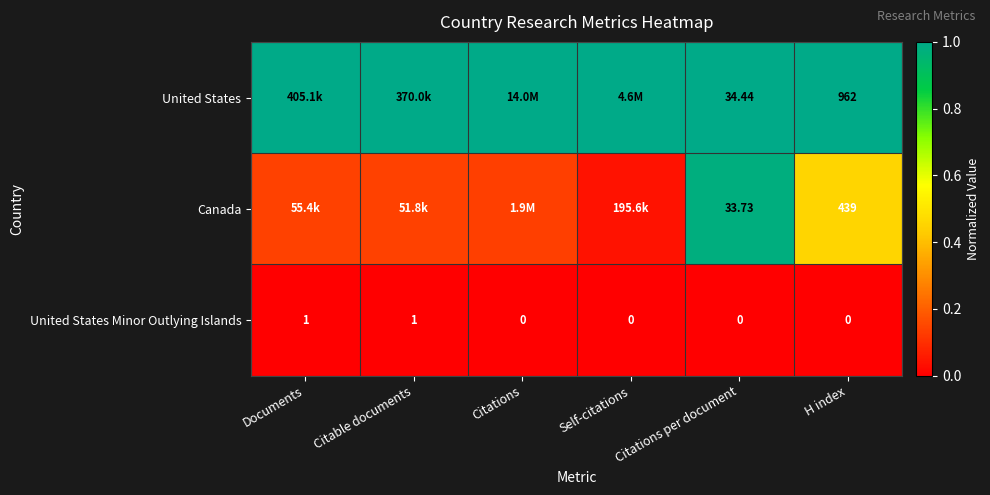

Is the value of United States Minor Outlying Islands at Citations per document greater than the value of United States at Citations per document?

No